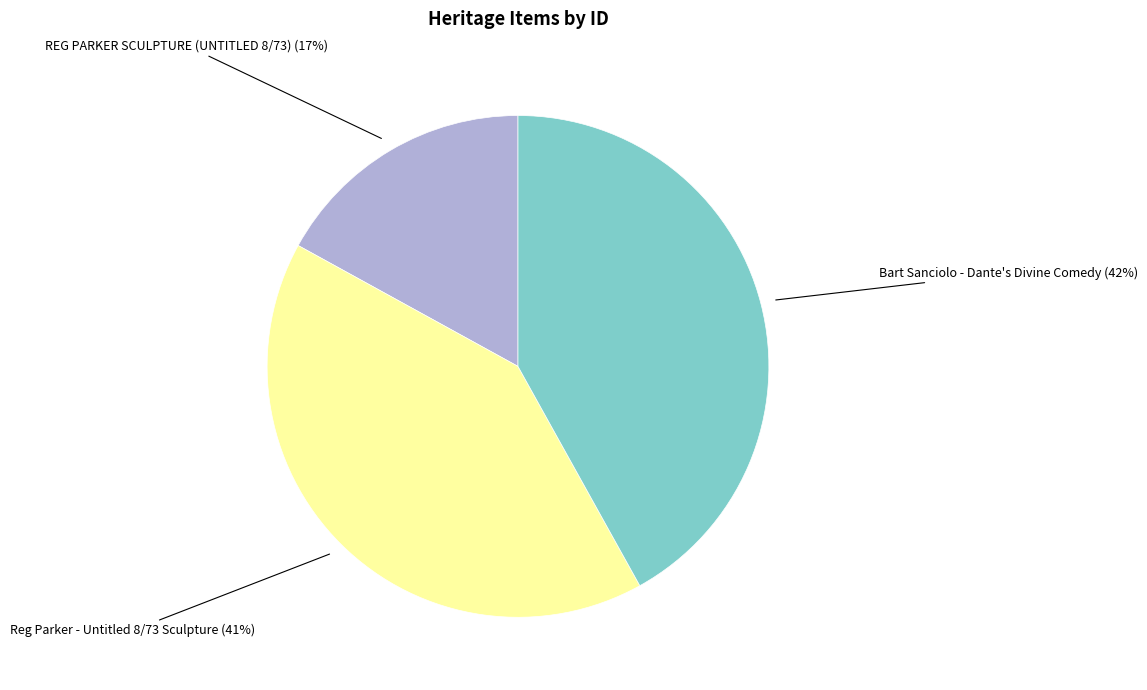

Does Bart Sanciolo - Dante's Divine Comedy account for over 50% of the chart?

No